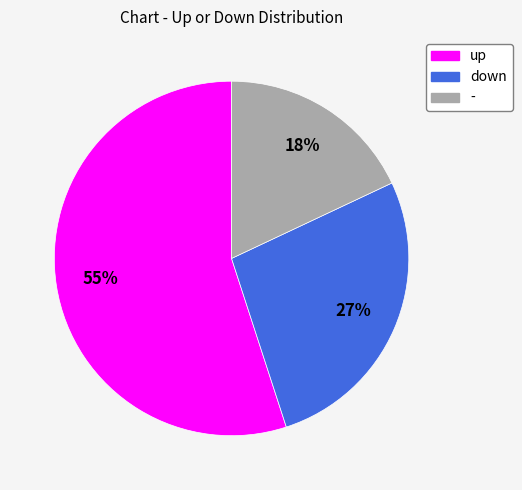

Do up and - together represent more than half of the pie?

Yes